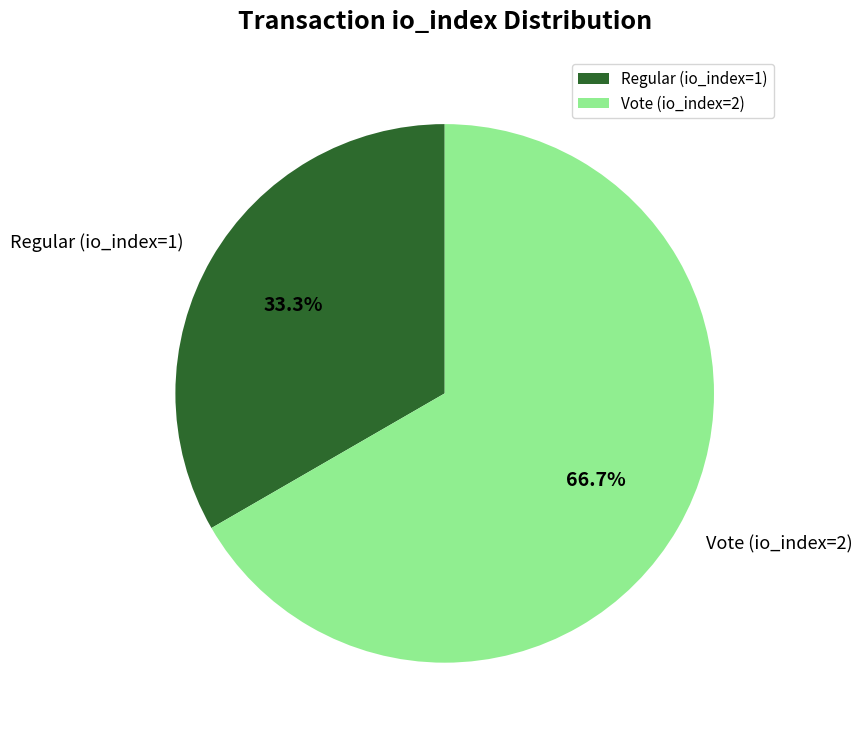

Is there any slice that represents more than half of the pie?

Yes